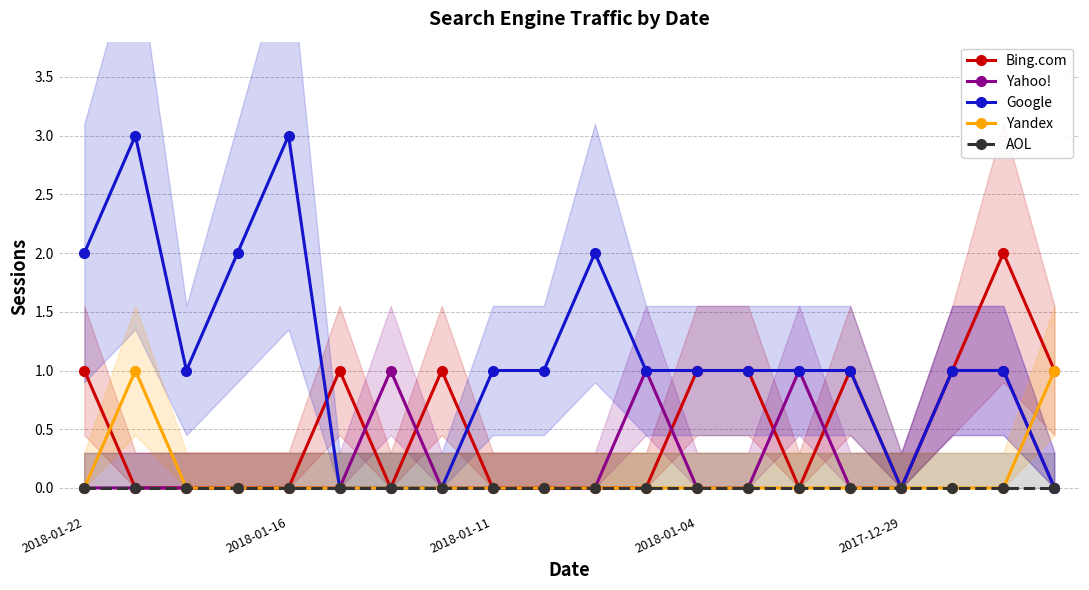

True or false: Google and Yahoo! cross at least once.

False